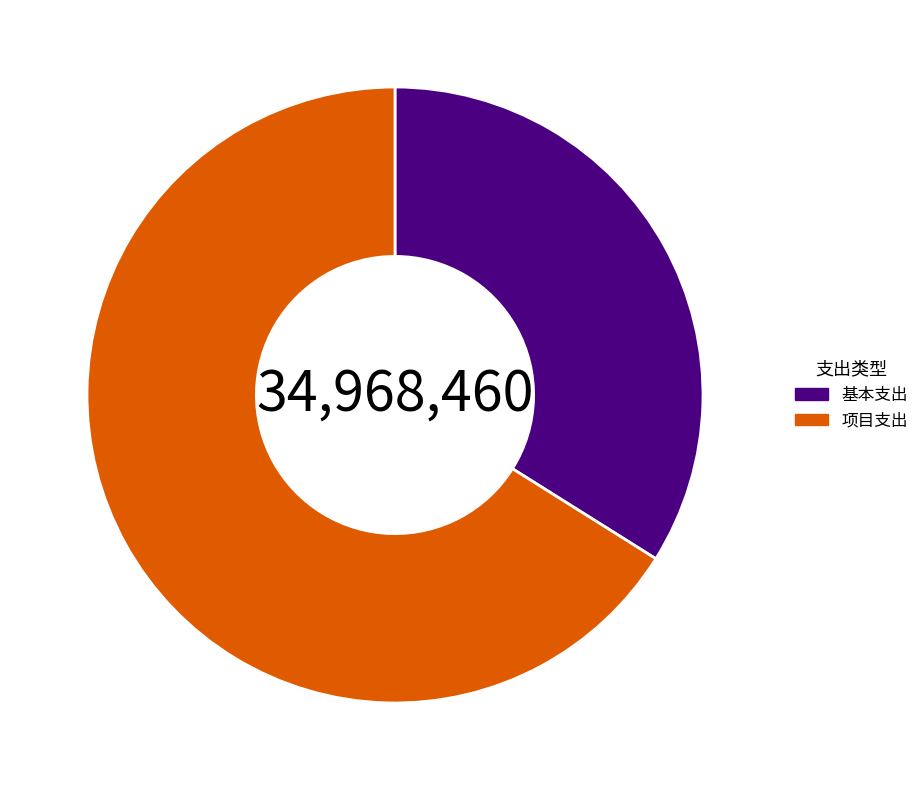

Which slice is the smallest?

基本支出